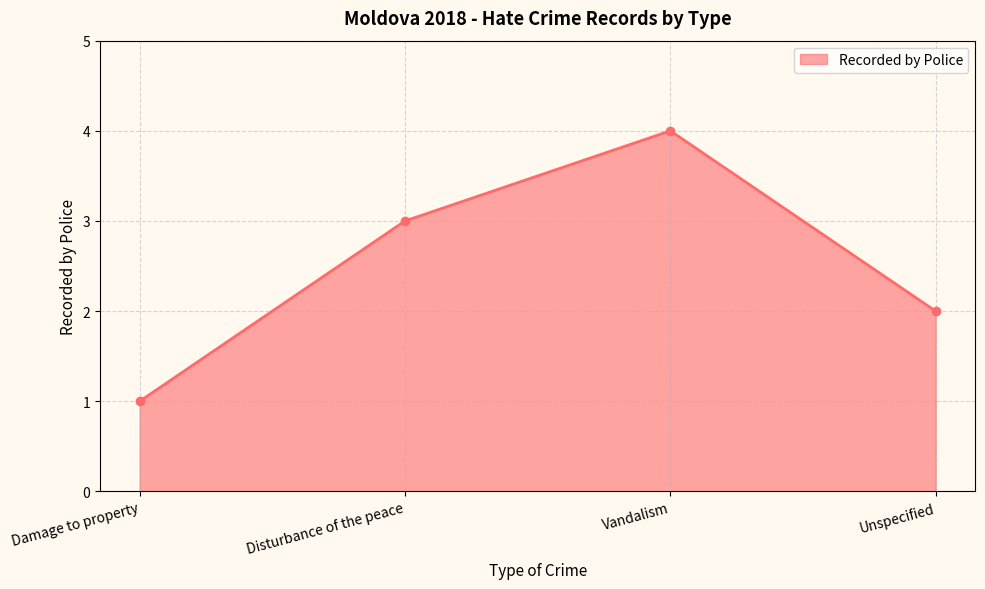

List the labels in order of value, largest first.

Vandalism, Disturbance of the peace, Unspecified, Damage to property